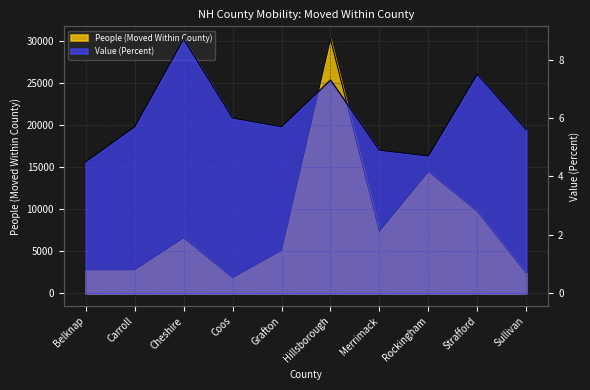

What is the value of the Value (Percent) point at the 1st from the left?

4.5